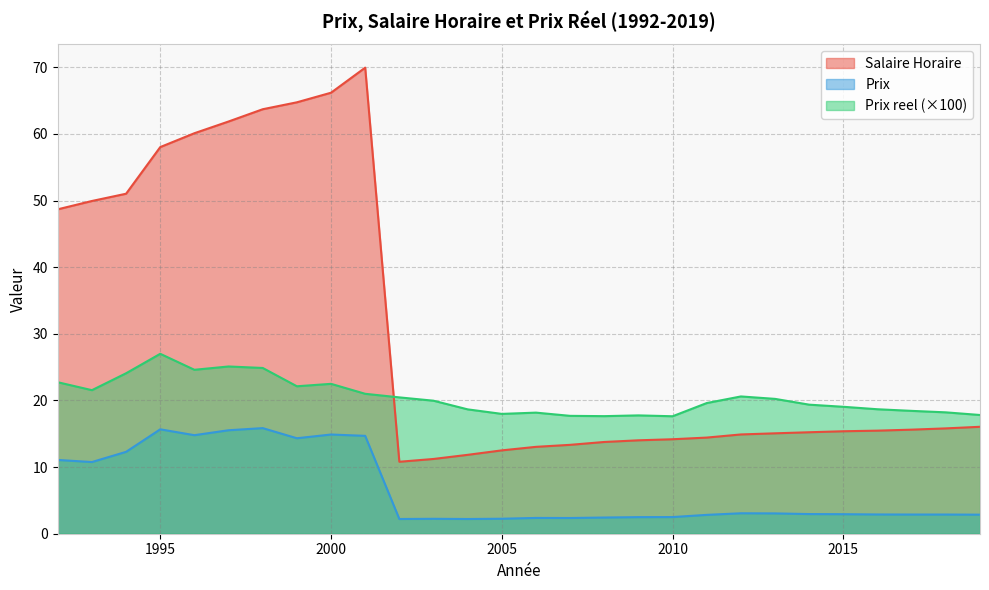

What is the total value across all series at 1996?

99.5